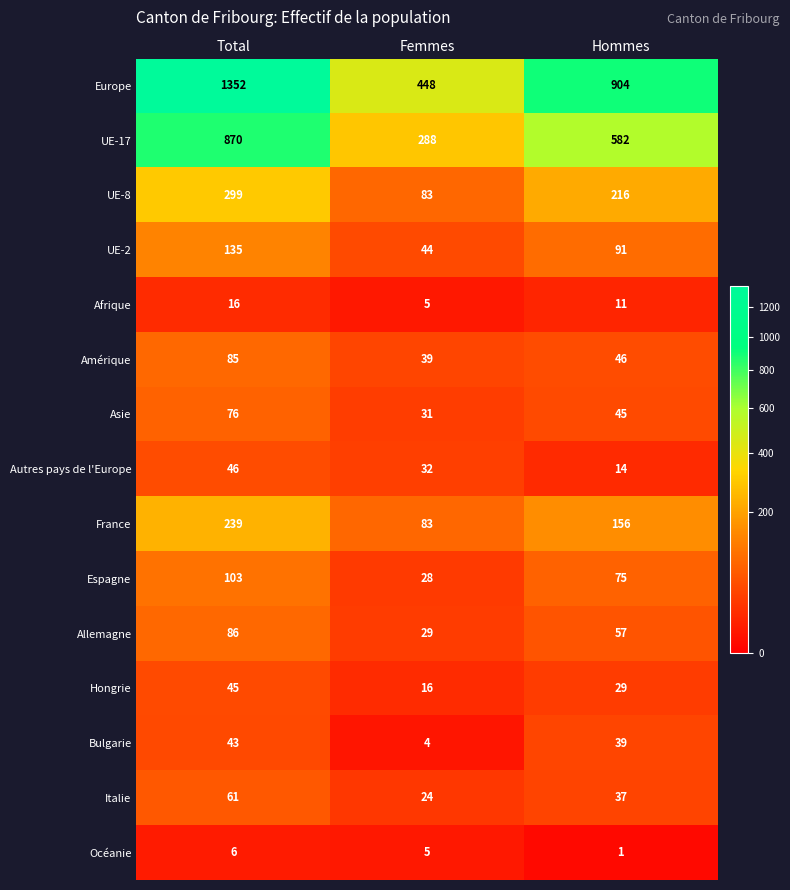

Rank the series by their maximum value, from lowest to highest.

Océanie, Afrique, Bulgarie, Hongrie, Autres pays de l'Europe, Italie, Asie, Amérique, Allemagne, Espagne, UE-2, France, UE-8, UE-17, Europe